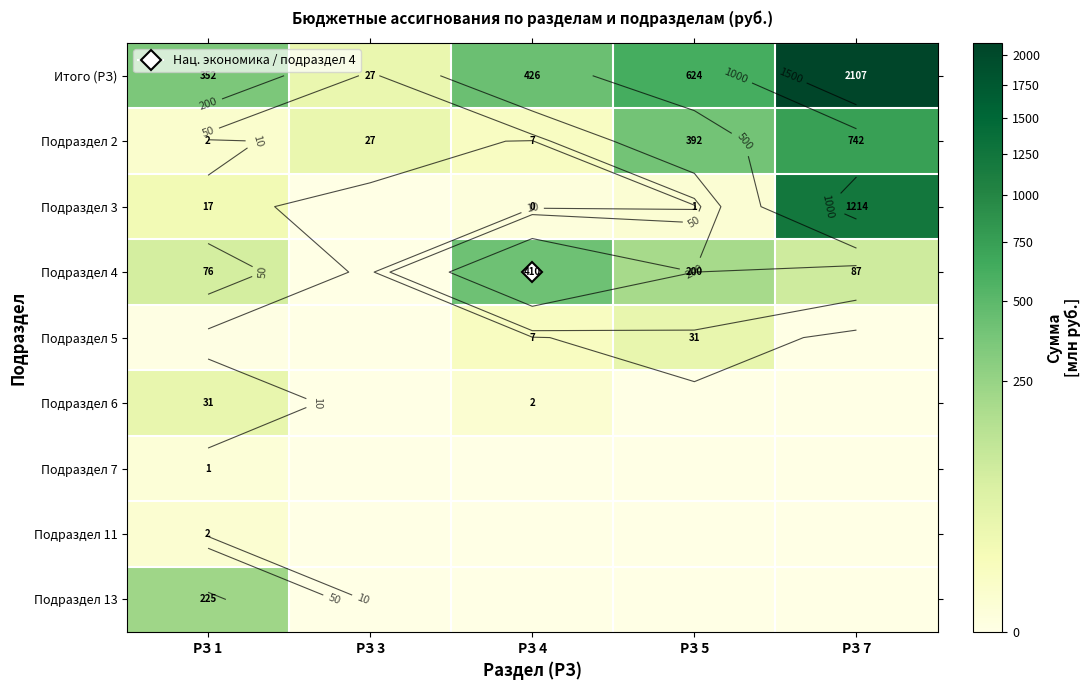

What value does the Подраздел 6 series have at РЗ 1?

30.6